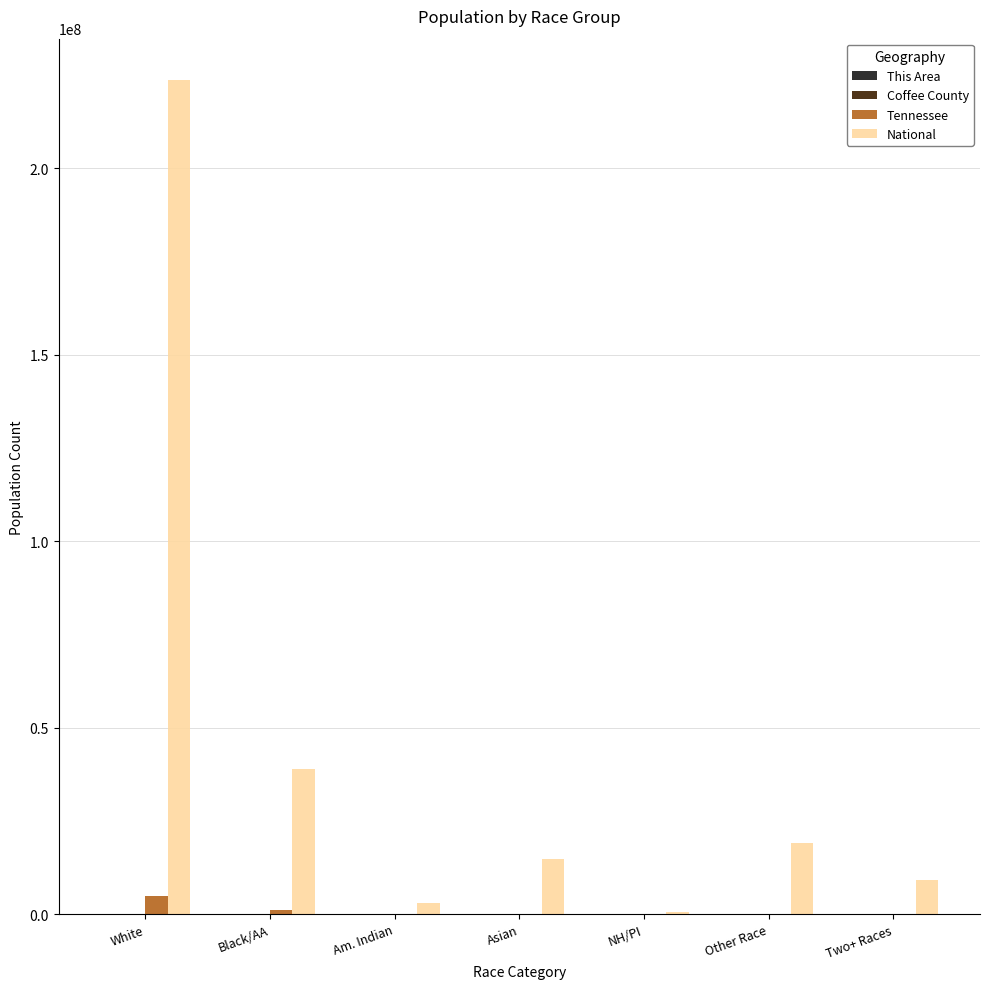

What is the maximum value shown in the chart?

223553265